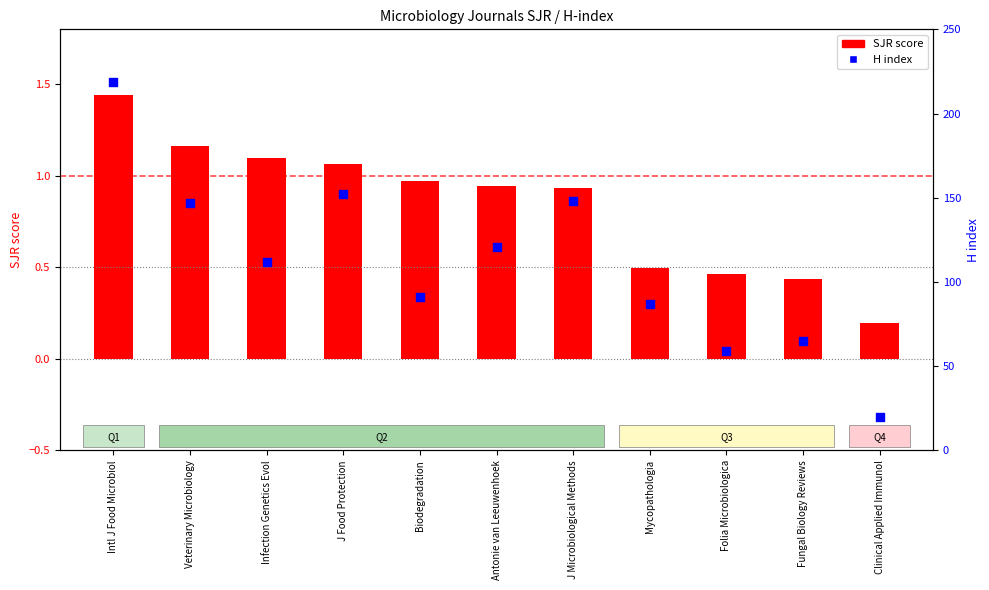

Which series has the largest Y range (max minus min)?

H index